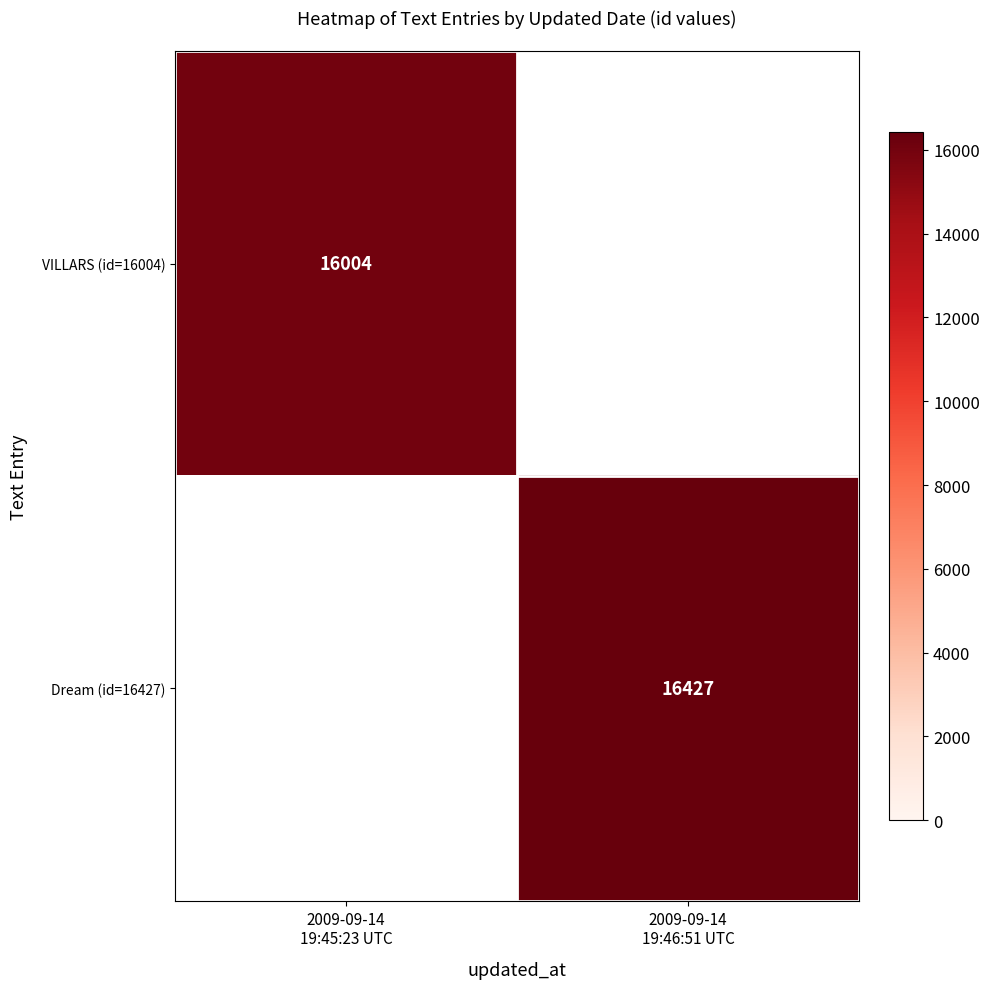

Is it true that Dream (id=16427) equals 26135.8 at 2009-09-14 19:46:51 UTC?

False